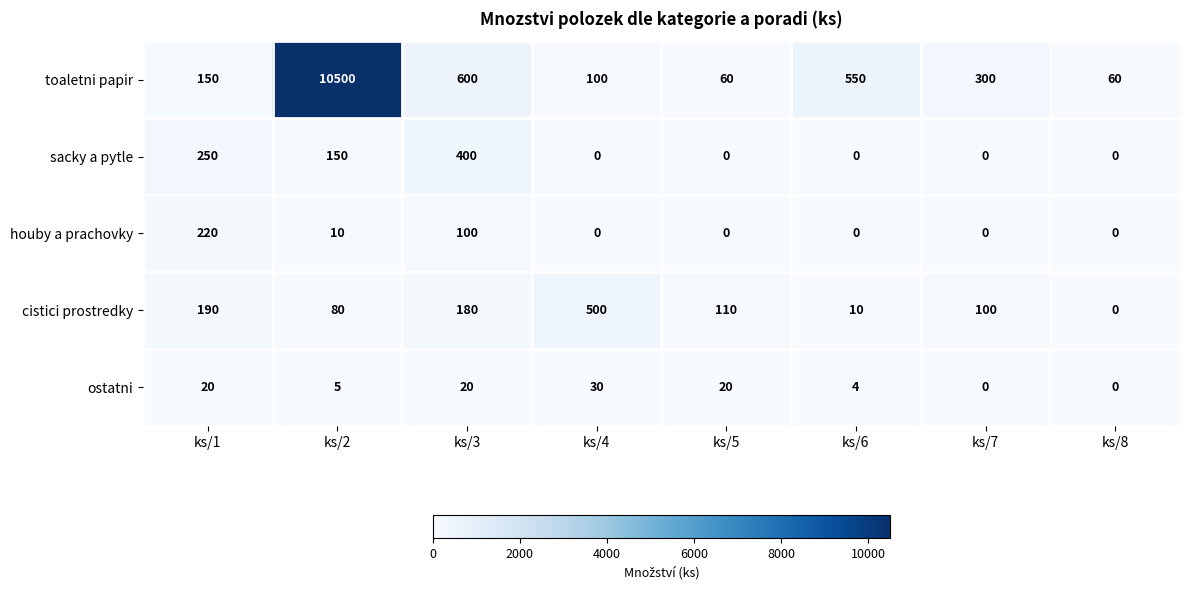

How many values in ostatni are above zero?

6